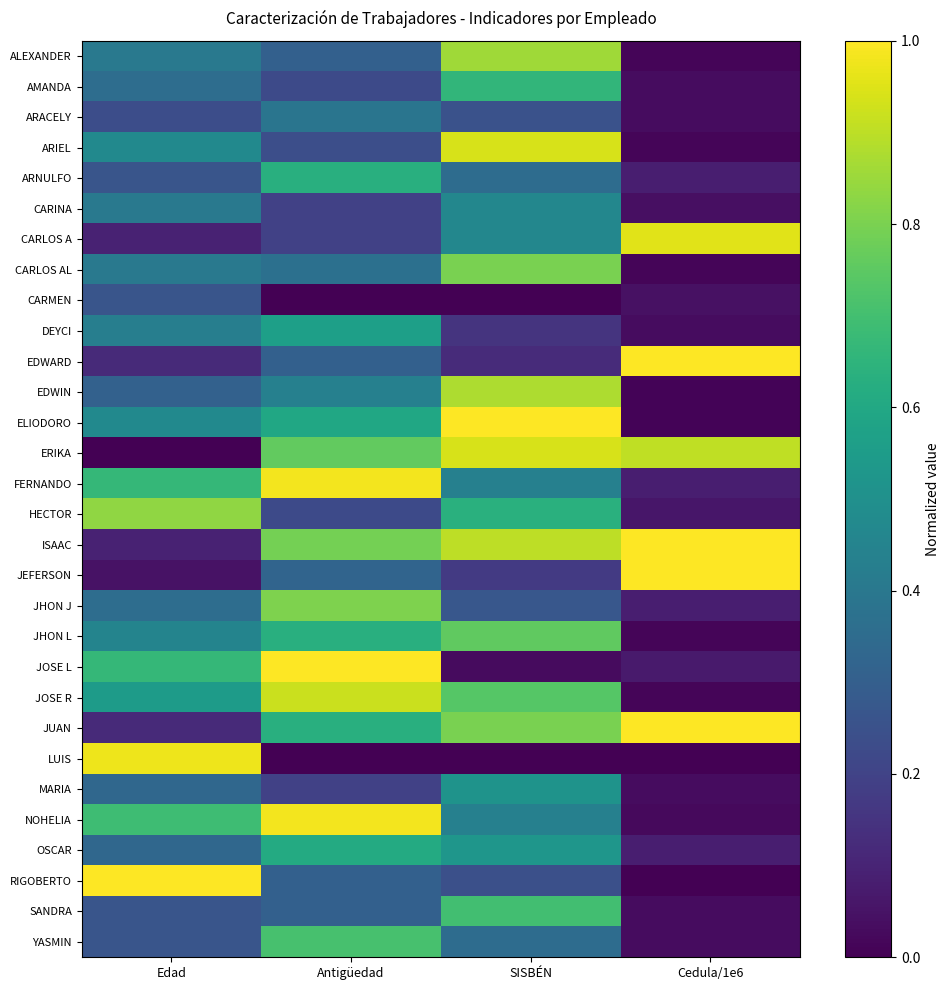

Rank the series by their maximum value, from lowest to highest.

CARMEN, ARACELY, CARINA, MARIA, DEYCI, OSCAR, ARNULFO, AMANDA, SANDRA, YASMIN, JHON L, CARLOS AL, JHON J, HECTOR, ALEXANDER, EDWIN, JOSE R, ARIEL, ERIKA, CARLOS A, LUIS, FERNANDO, NOHELIA, EDWARD, JUAN, ISAAC, ELIODORO, JEFERSON, JOSE L, RIGOBERTO